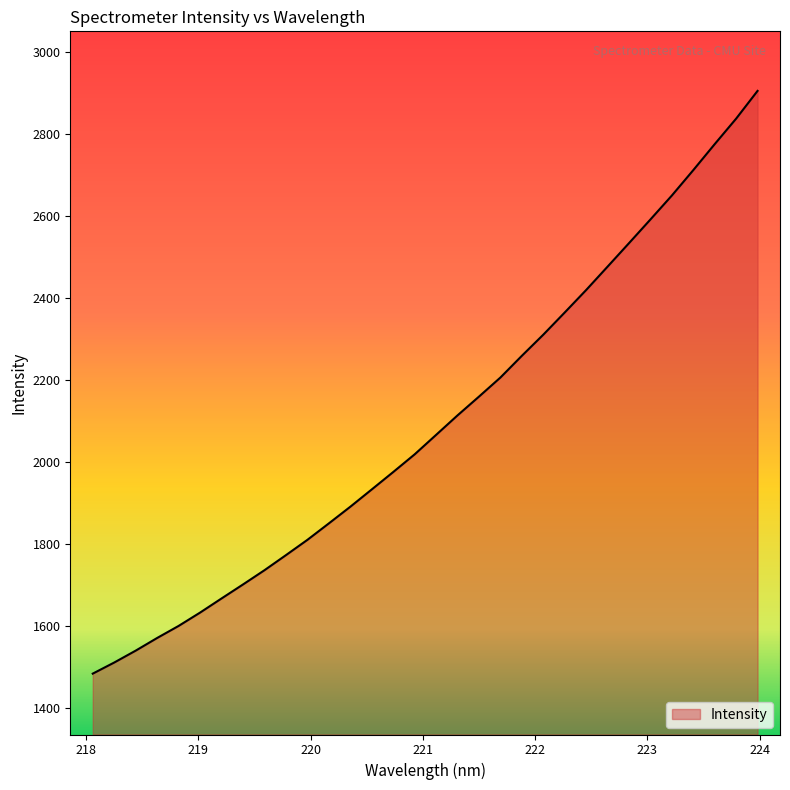

True or false: the data has more than 0 interior local peaks.

False